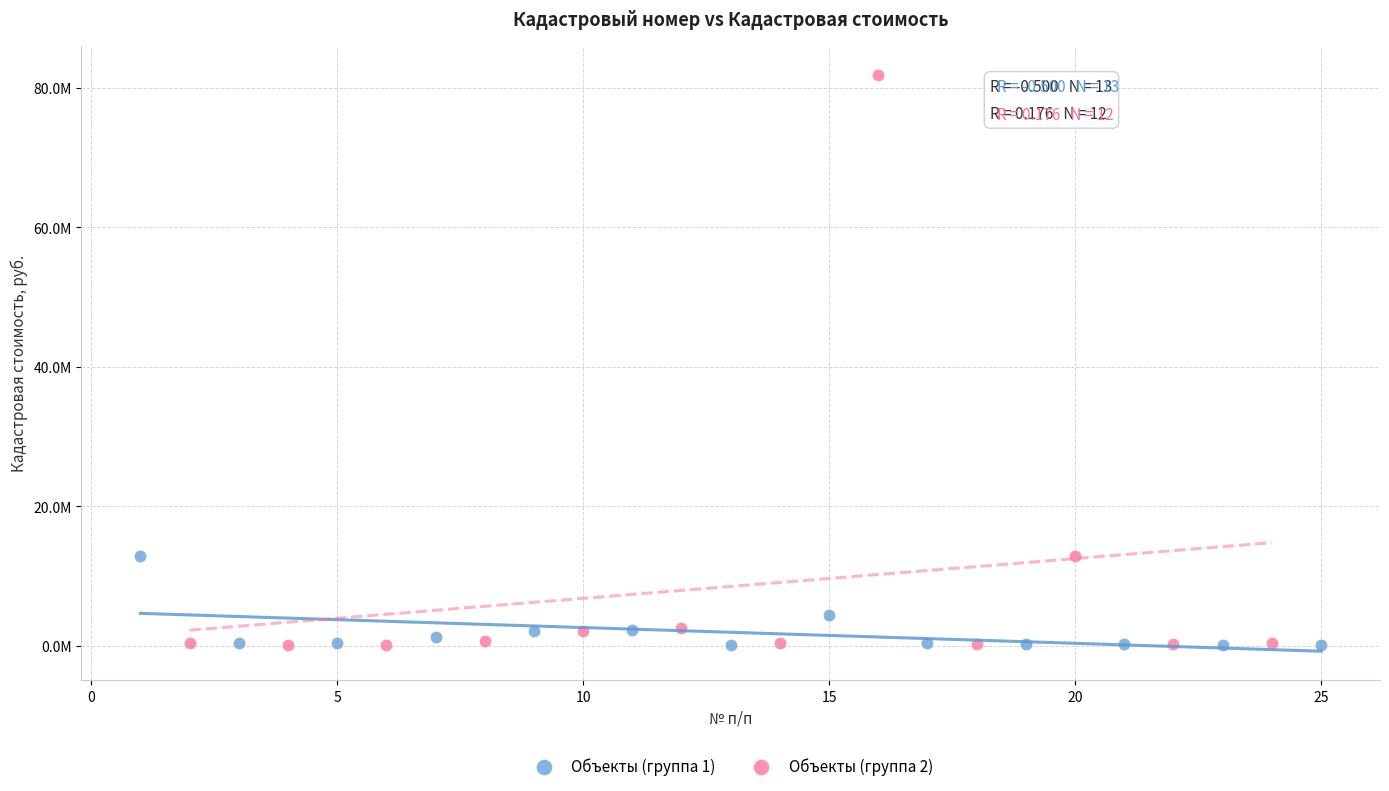

Which series contains the highest Y value?

Объекты (группа 2)